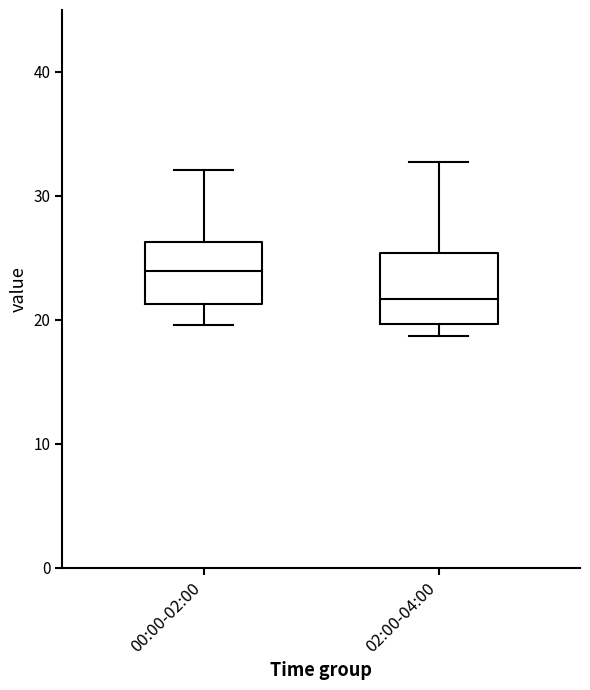

Which box has the lowest median line?

02:00-04:00